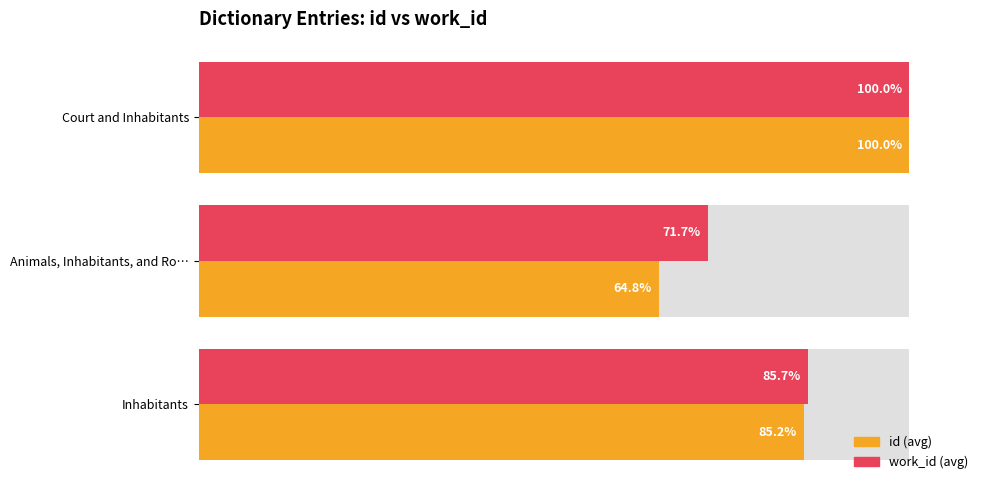

Reading left to right, extract all data points from this chart.

id (avg): 85.2	64.8	100.0
work_id (avg): 85.7	71.7	100.0